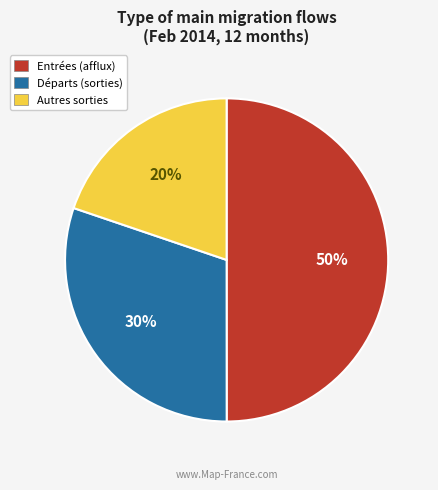

To the nearest percent, what is the difference between the largest and smallest slice percentages?

30%